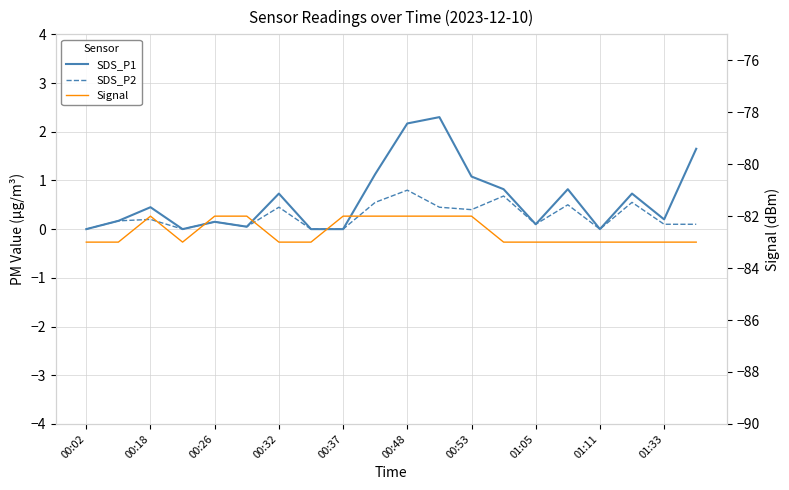

What are all the series names shown in the legend?

SDS_P1, SDS_P2, Signal